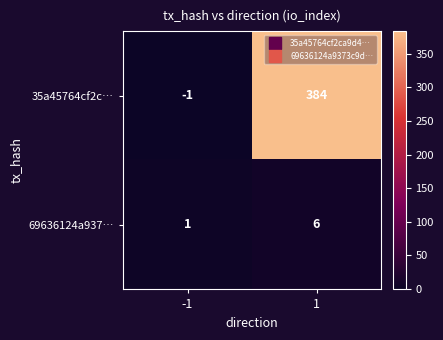

True or false: 69636124a937… has a value of 1 at -1.

True